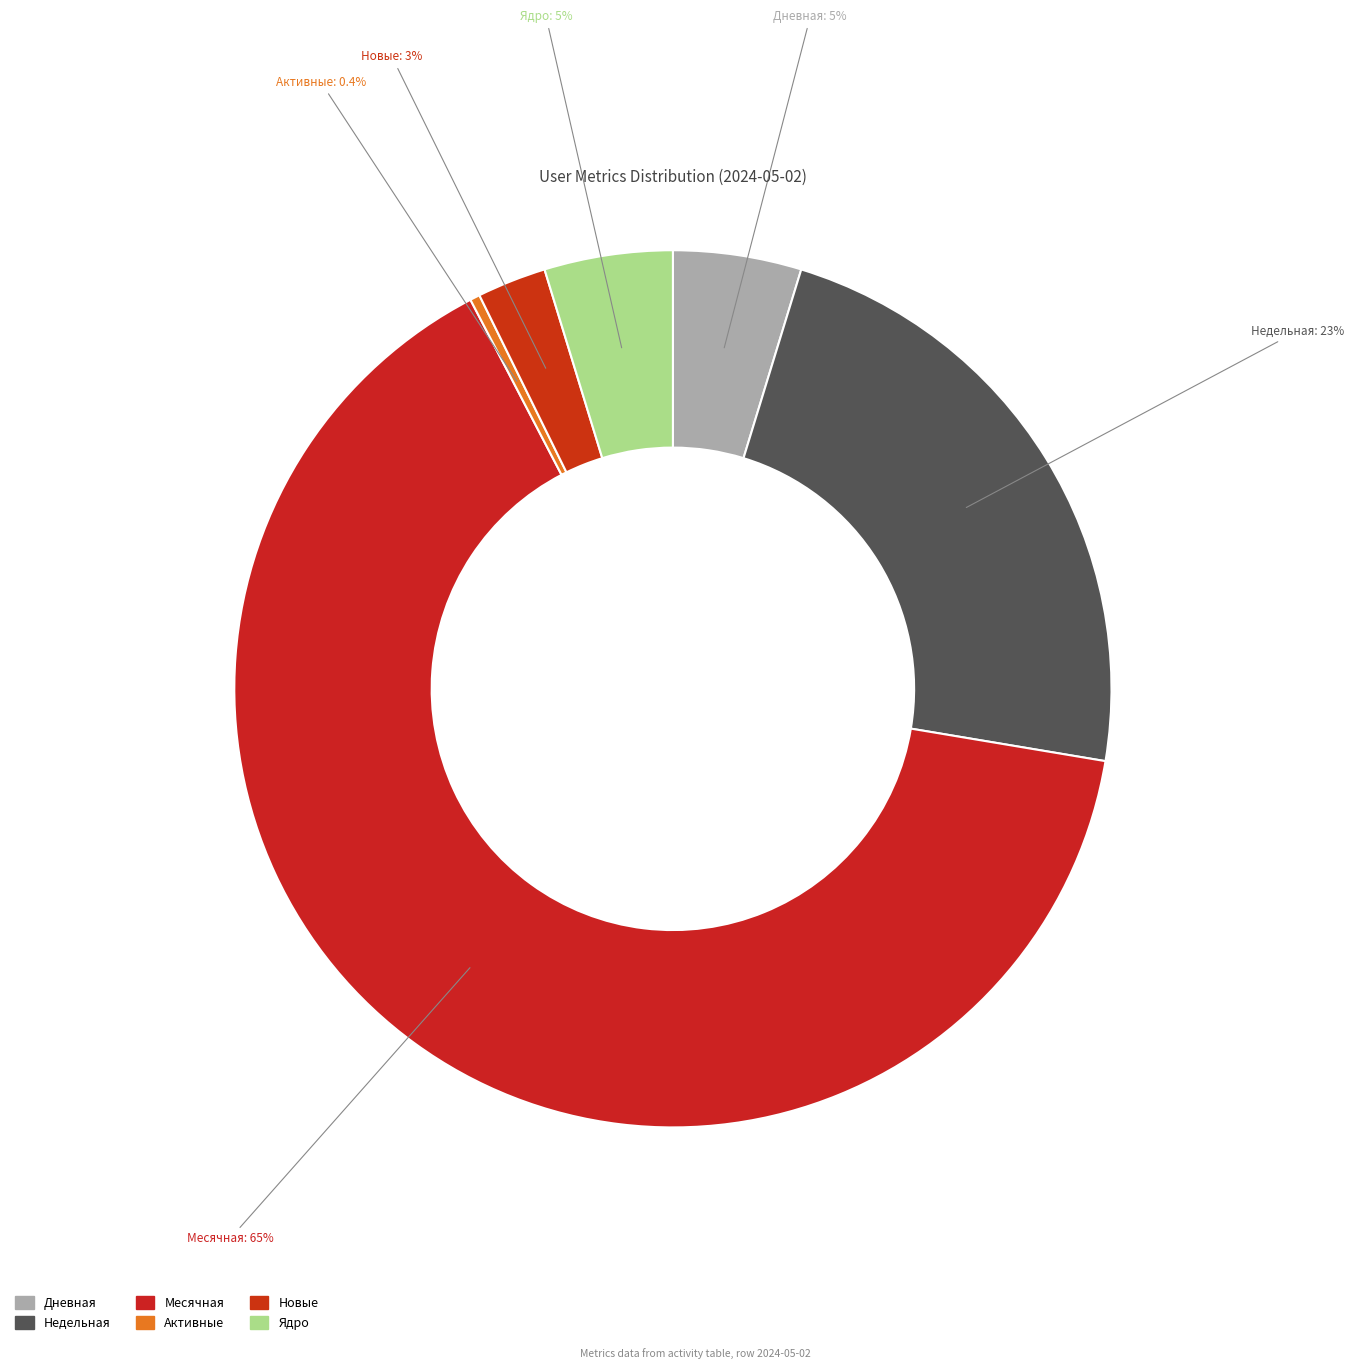

Which slice is the smallest?

Активные